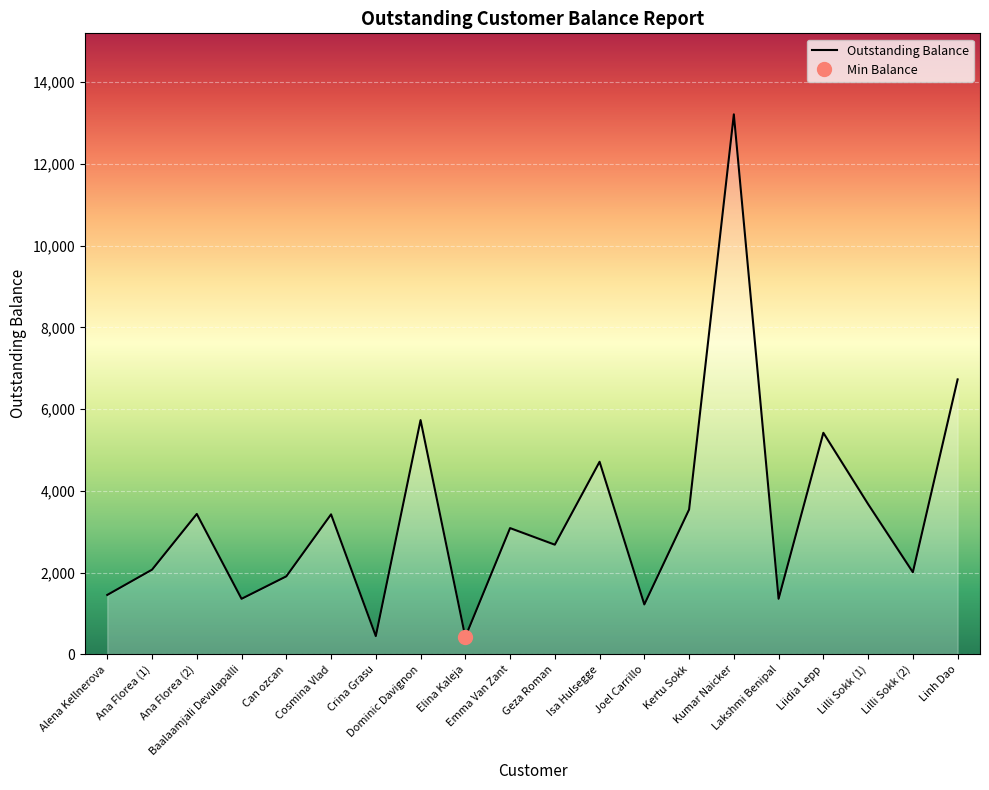

What position from the right is Liidia Lepp?

4